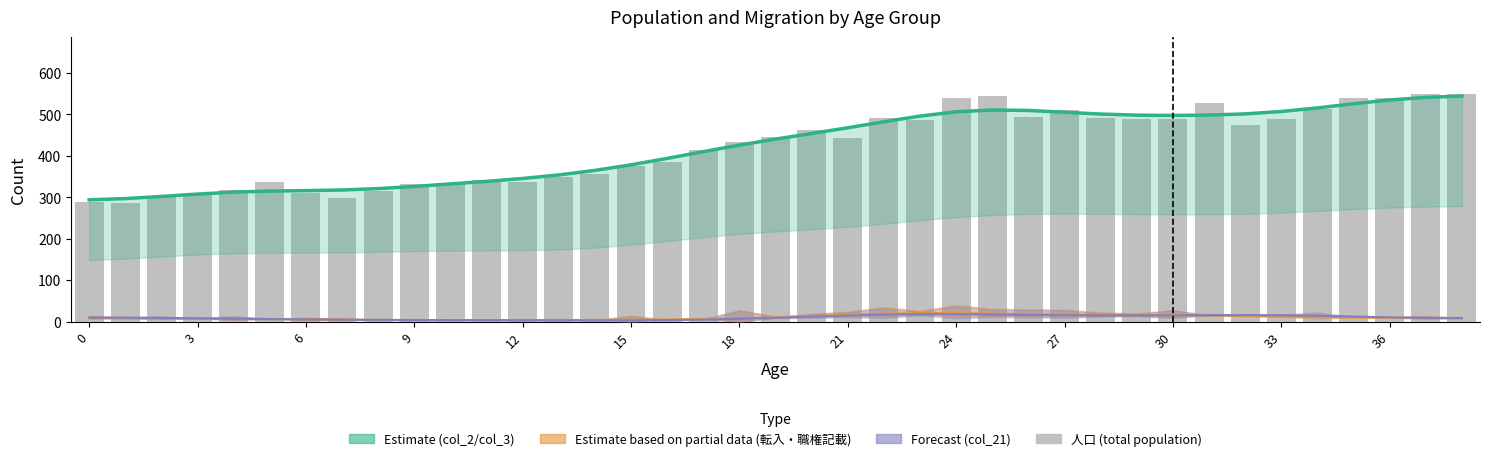

True or false: col_2 has a value of 364.6 at 14.

True